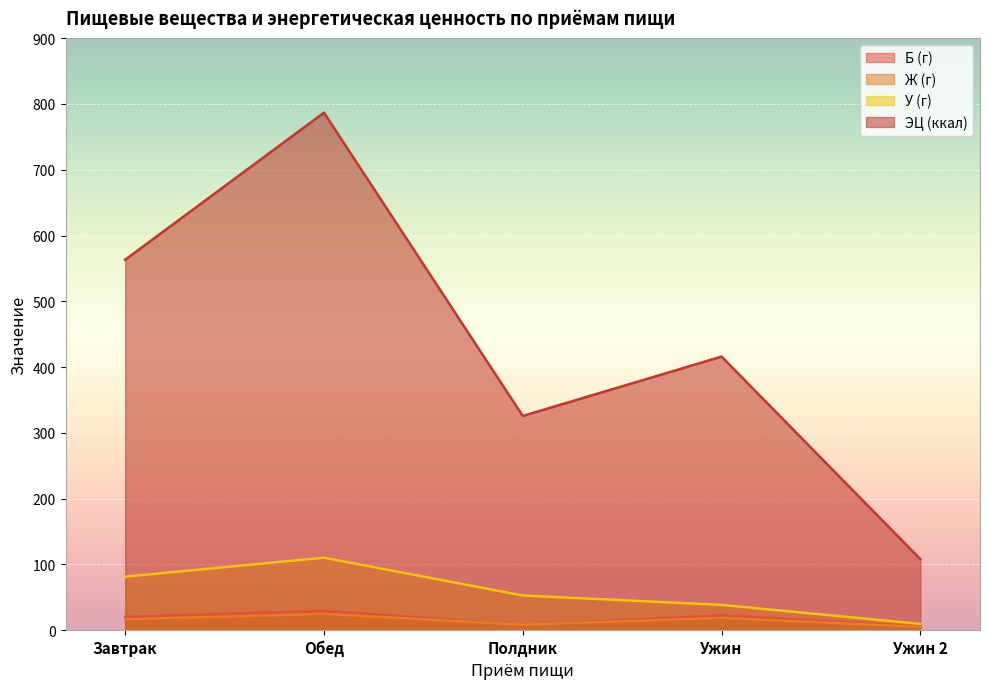

In Б (г), how many points are higher than both neighbors (excluding endpoints)?

2